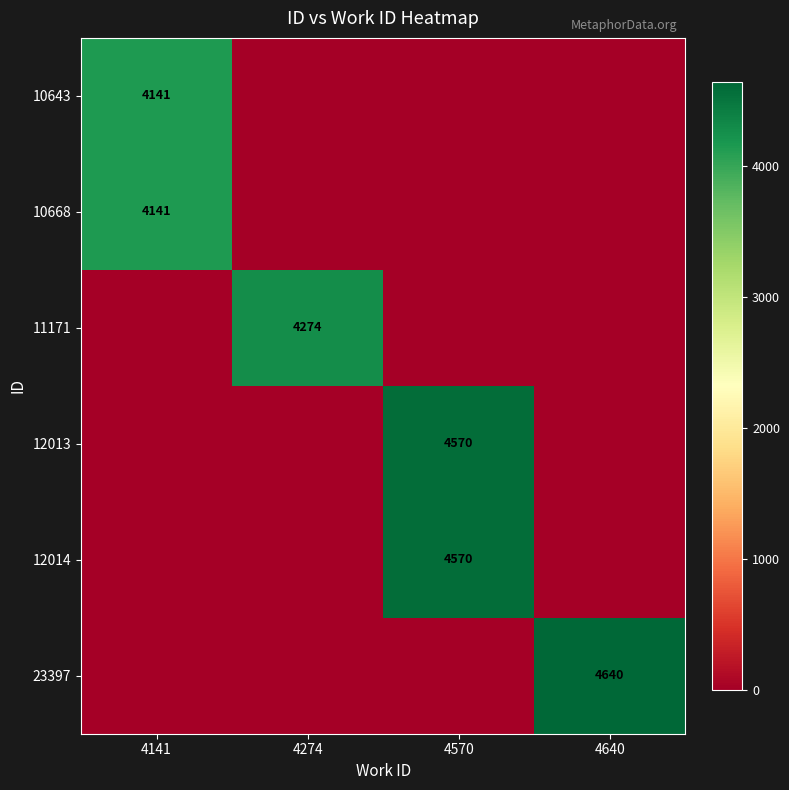

The value of 12013 at 4570 is 4570. True or false?

True